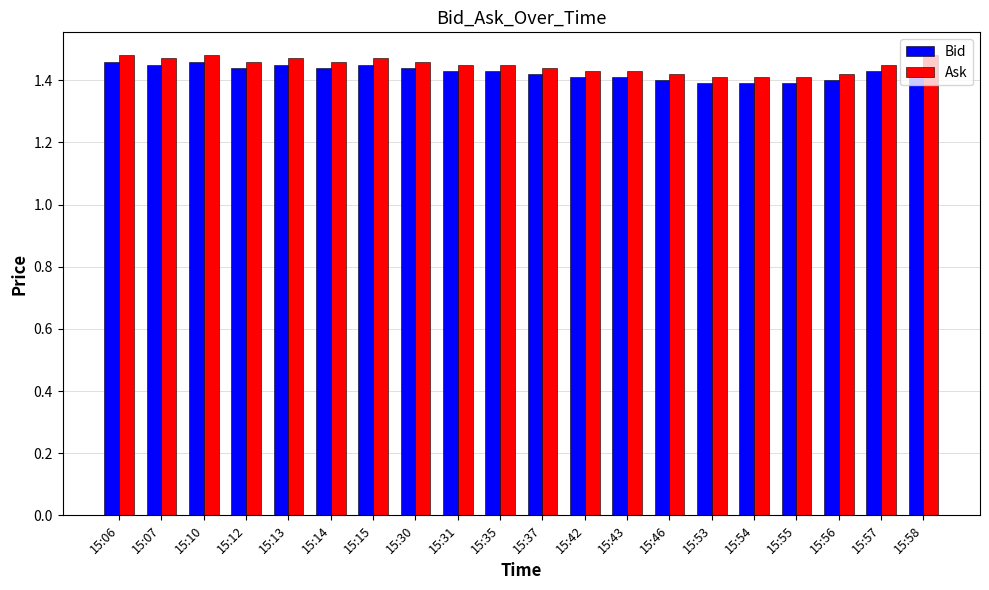

What is the sum of the Ask values at 15:35 and 15:12?

2.9